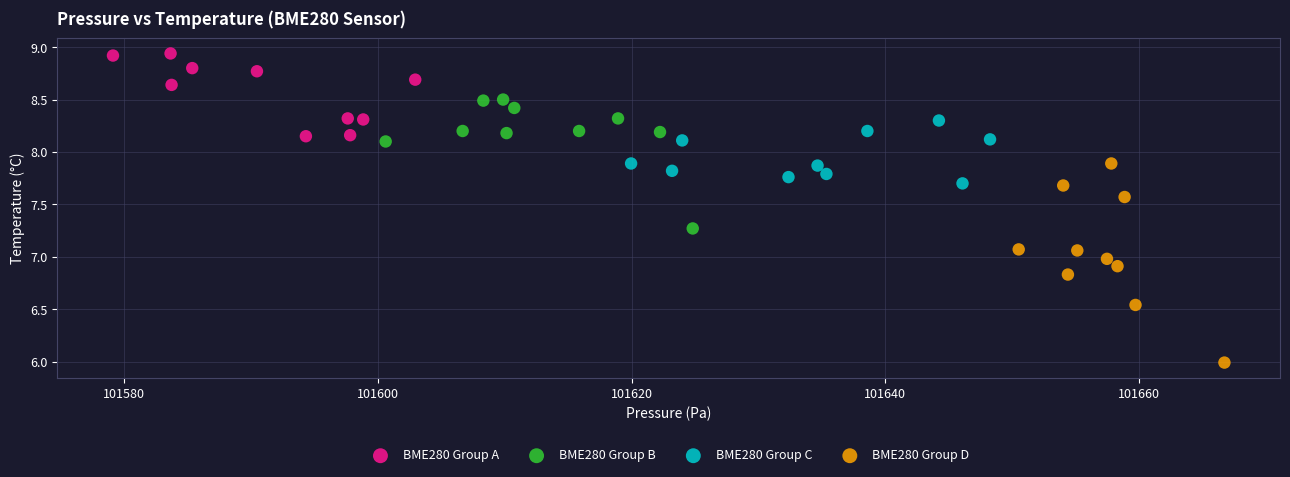

Which series contains the lowest Y value?

BME280 Group D